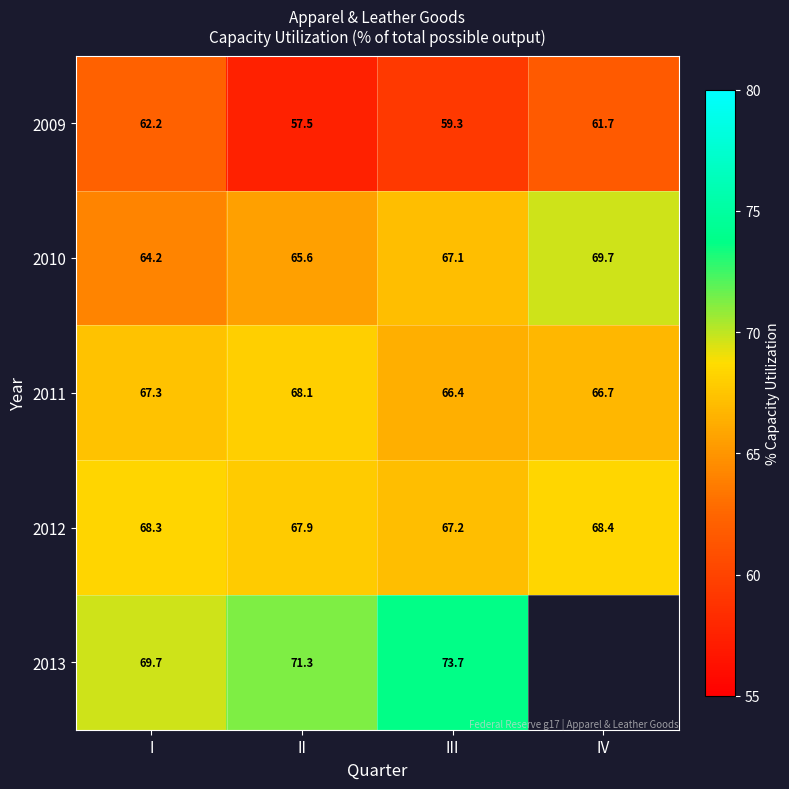

How many values in the 2010 series exceed 67?

2